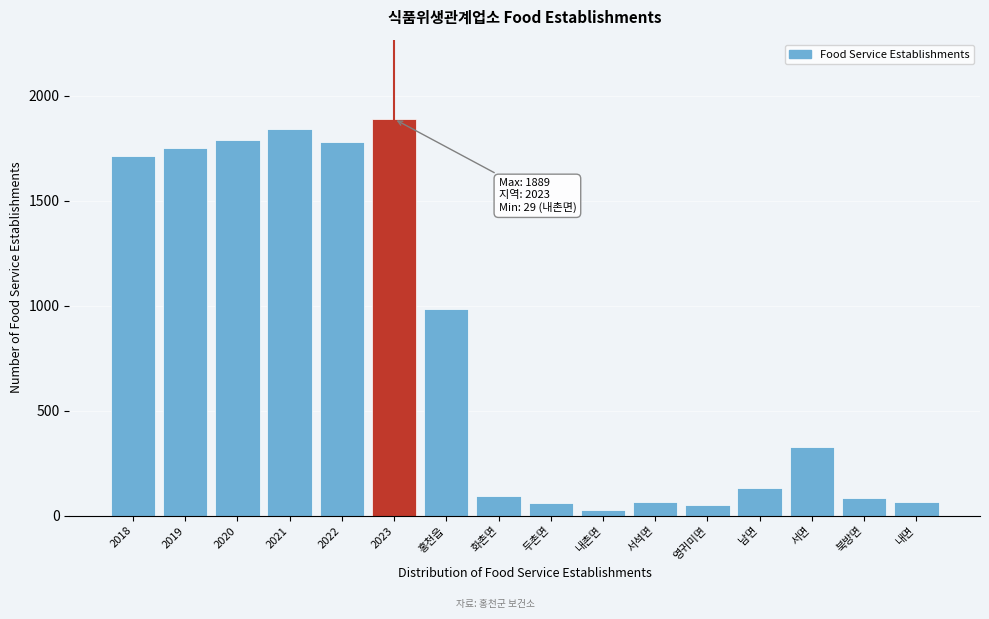

What is the sum of the values at 홍천읍 and 남면?

1114